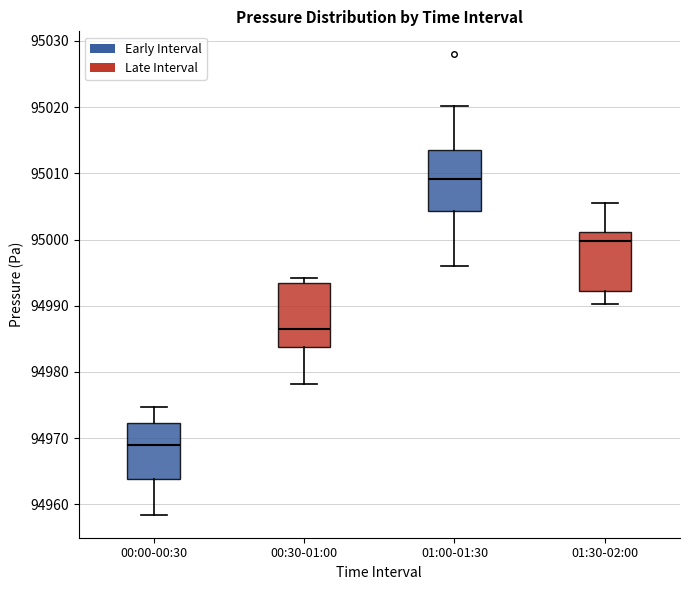

Reading left to right, read every box against the y-axis: the position of its median line, the range the box covers, and the ends of its whiskers. The values are not printed on the chart, so give them approximately, as read against the axis.

00:00-00:30: median 94969, box 94964 to 94972, whiskers 94958 to 94975
00:30-01:00: median 94987, box 94984 to 94993, whiskers 94978 to 94994
01:00-01:30: median 95009, box 95004 to 95014, whiskers 94996 to 95020
01:30-02:00: median 95000, box 94992 to 95001, whiskers 94990 to 95006